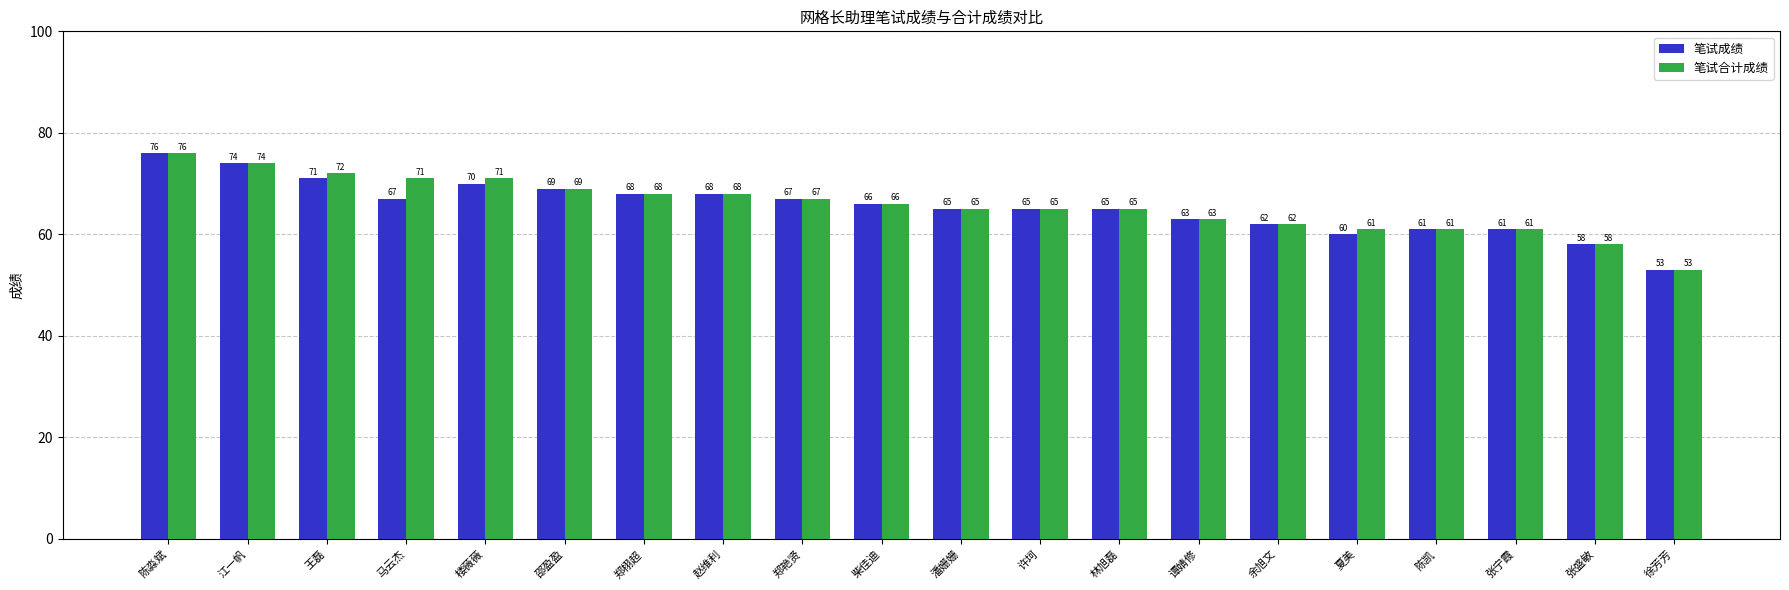

The value of 笔试成绩 at 王磊 is 71. True or false?

True